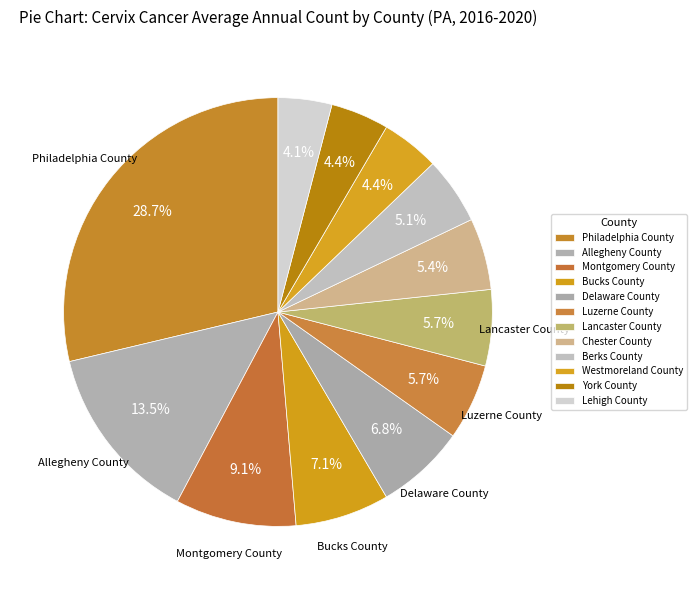

Is there any slice that represents more than half of the pie?

No